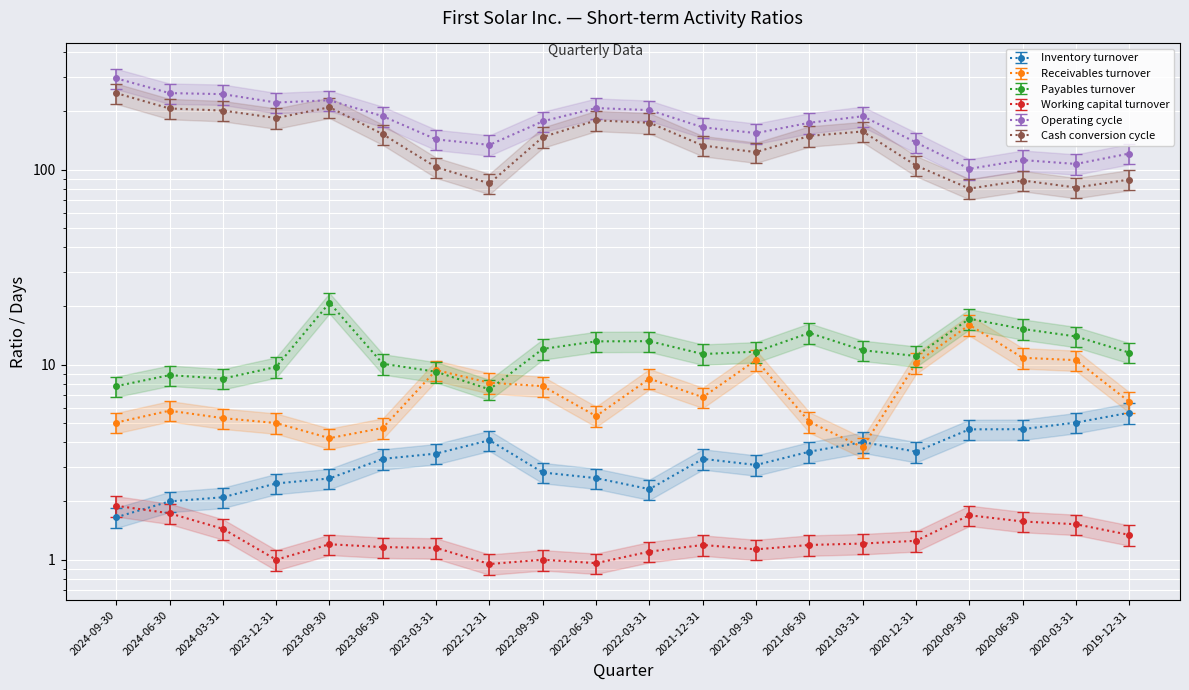

How many values in the Operating cycle series are below 177?

10